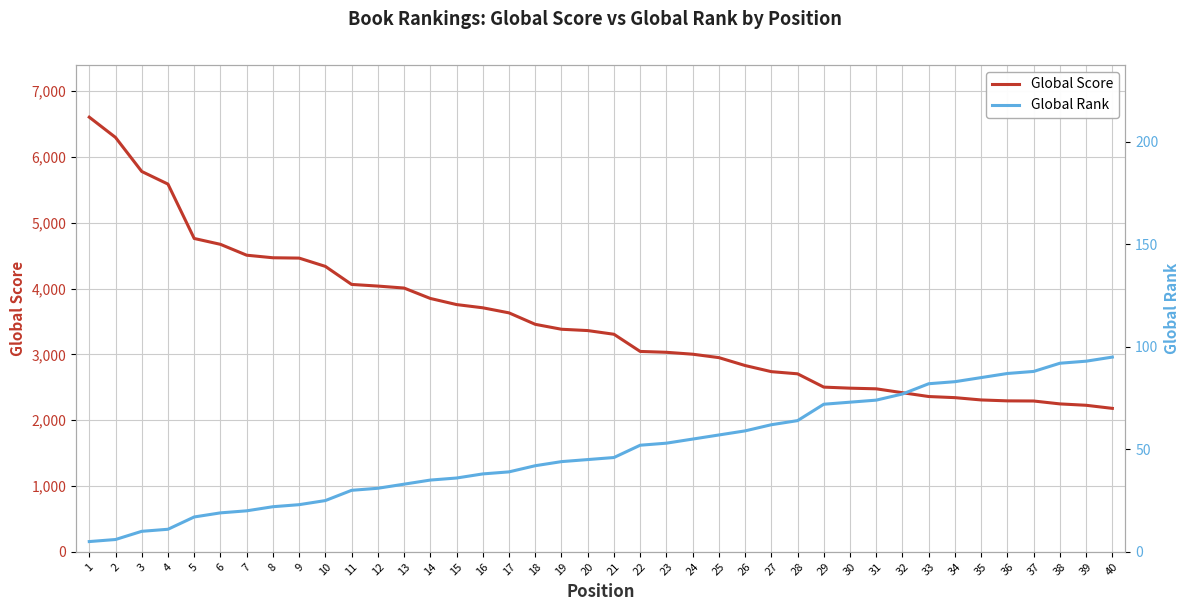

What is the average value of the Global Score series?

3511